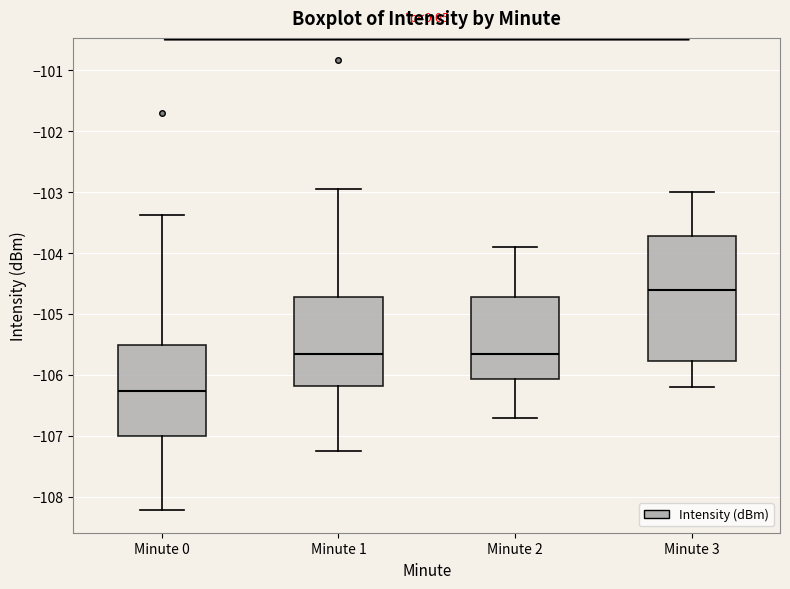

Which box's median line is the lowest?

Minute 0